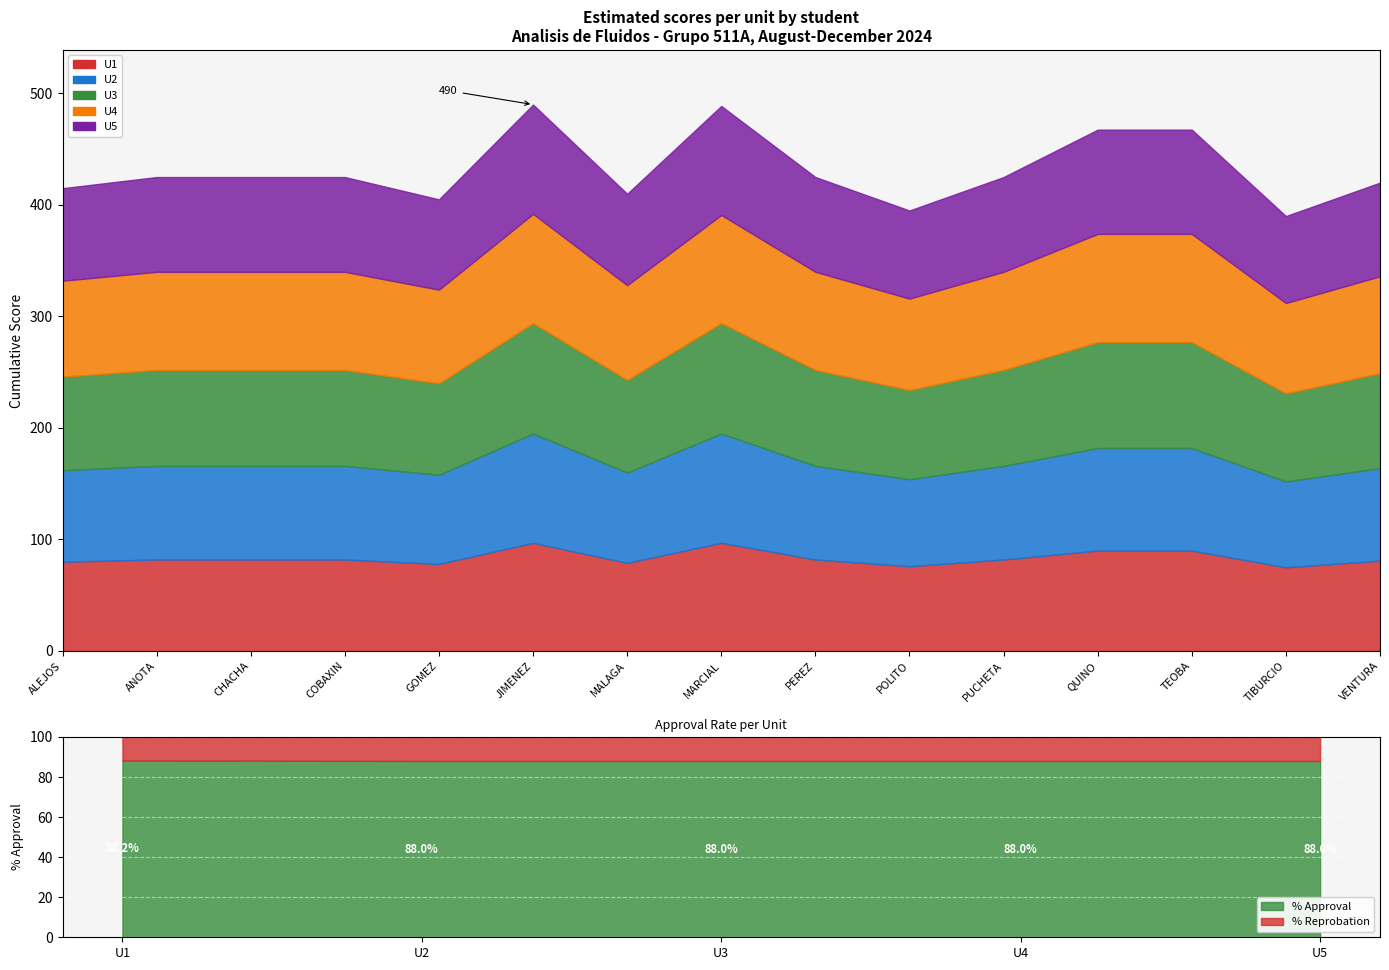

After their last crossing, which series has the higher values: U5 or U4?

U4